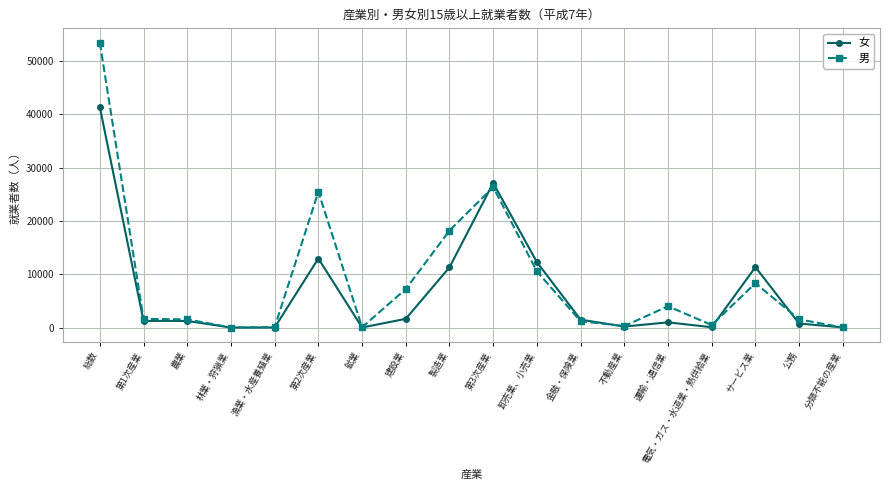

At which label is 女 closest to 20665?

第3次産業